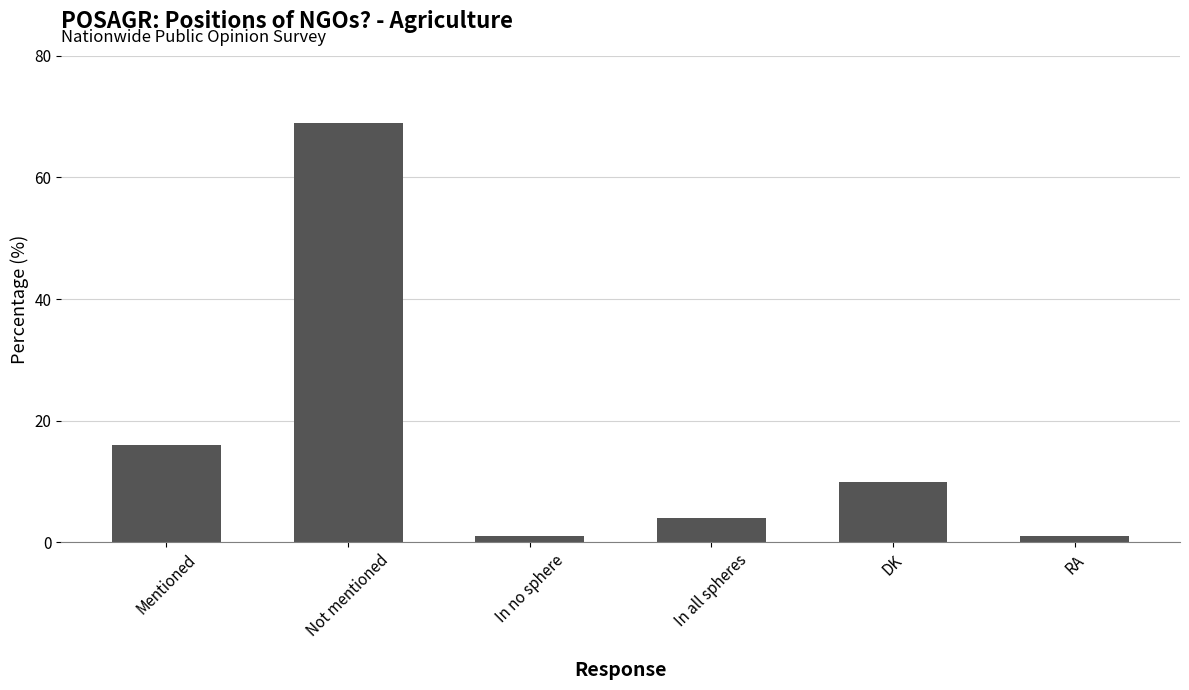

At which label is the value closest to 35?

Mentioned